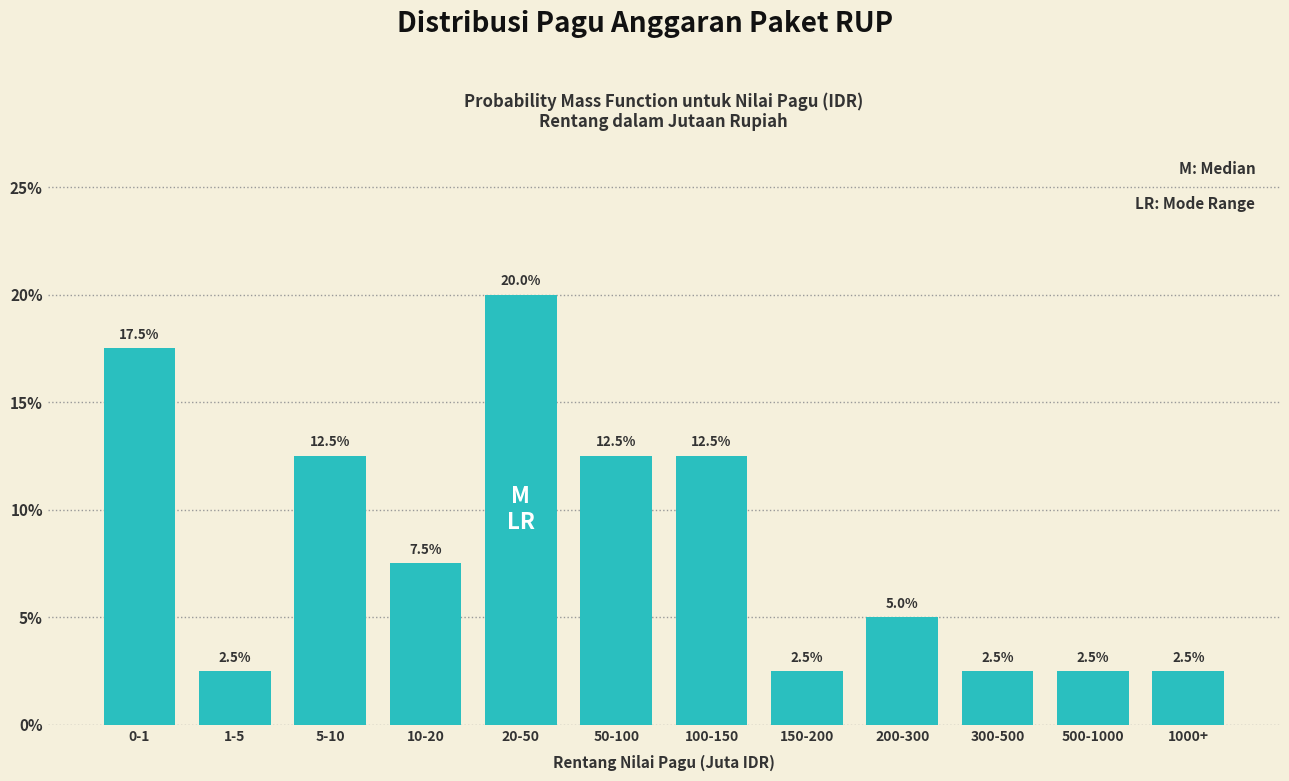

Reading left to right, extract all data points from this chart.

17.5	2.5	12.5	7.5	20.0	12.5	12.5	2.5	5.0	2.5	2.5	2.5